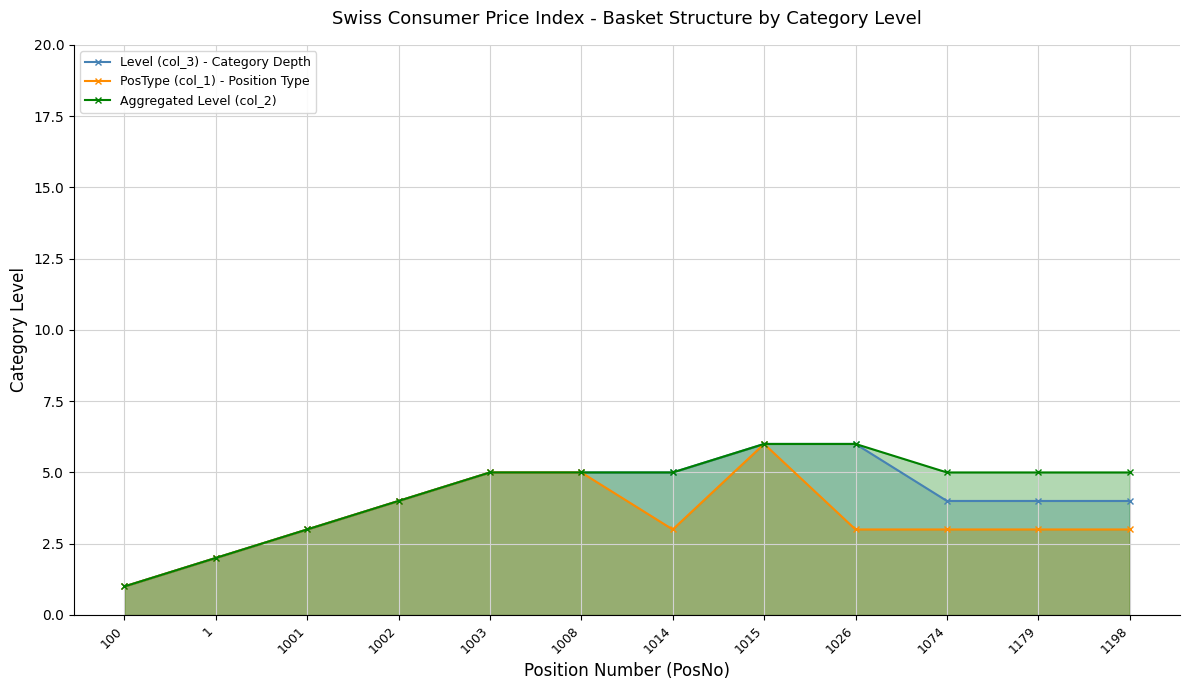

Count the Level (col_3) - Category Depth values in the range 4 to 5.

7